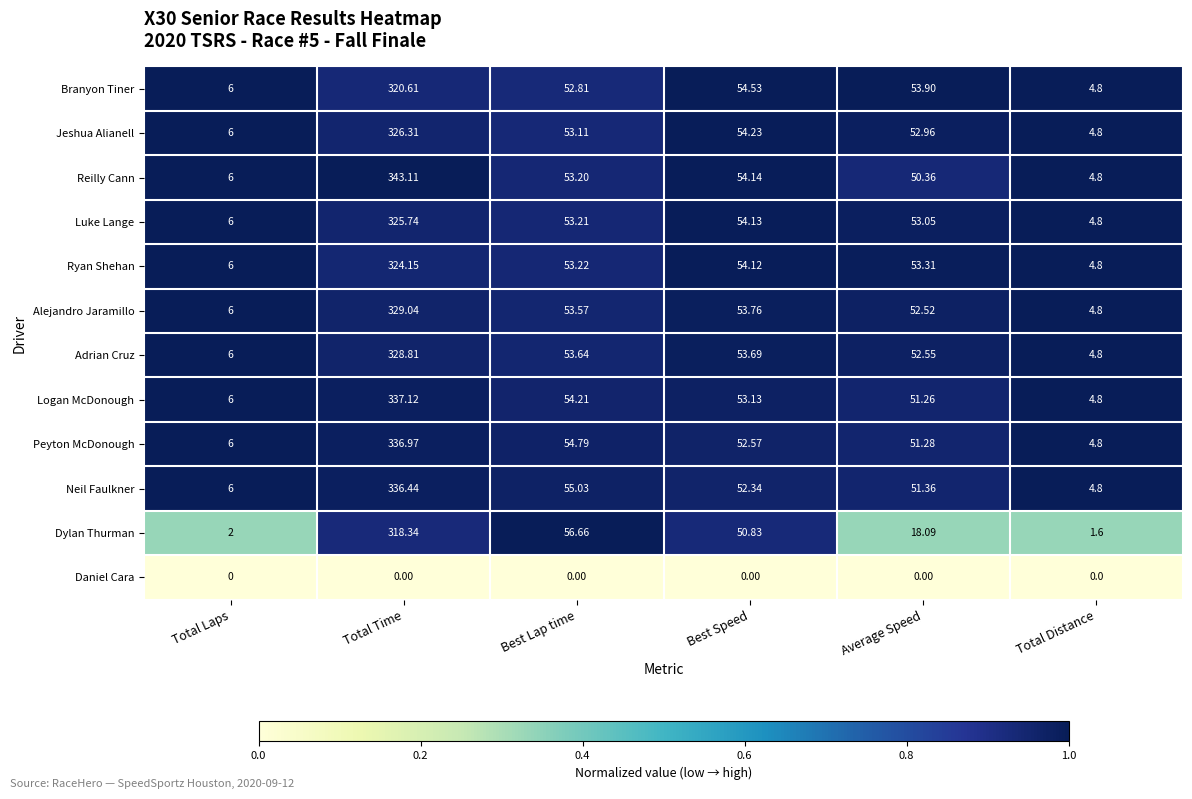

Which category has the highest value across all series?

Total Time